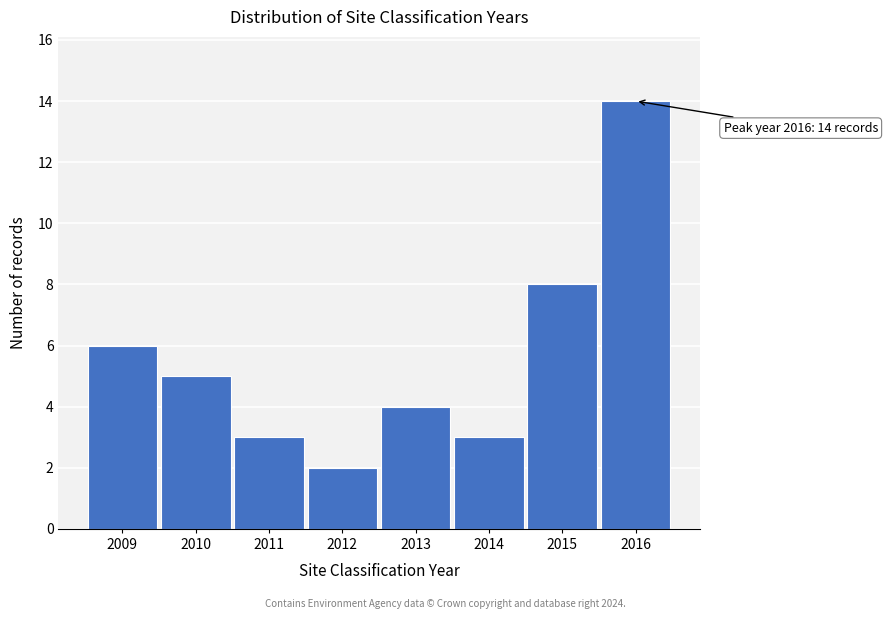

Reading left to right, what are all the values shown in this chart?

2009=6	2010=5	2011=3	2012=2	2013=4	2014=3	2015=8	2016=14